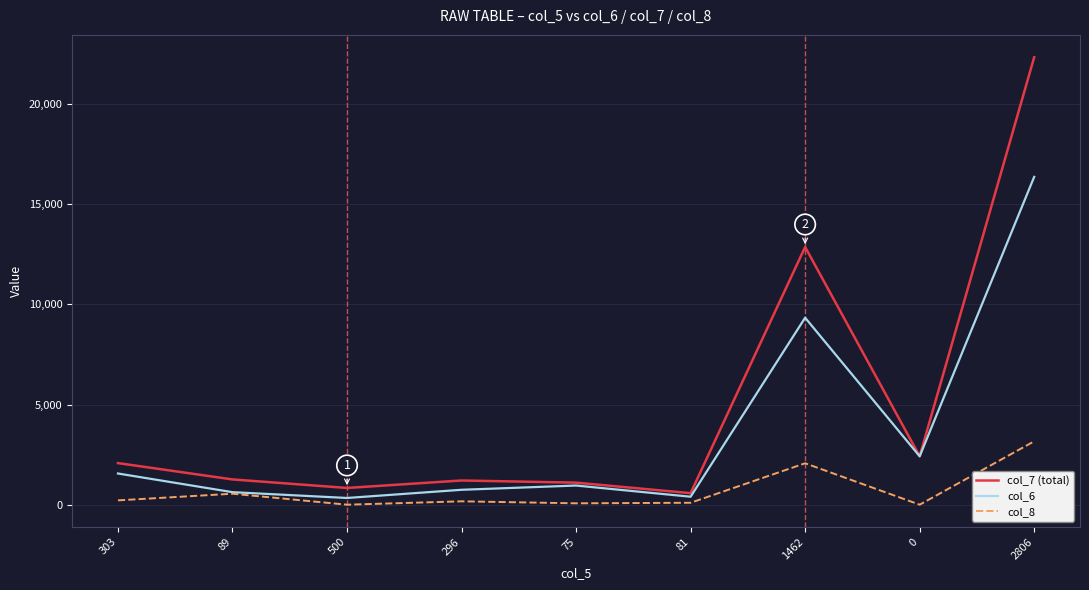

Rank the series by their average value, from lowest to highest.

col_8, col_6, col_7 (total)